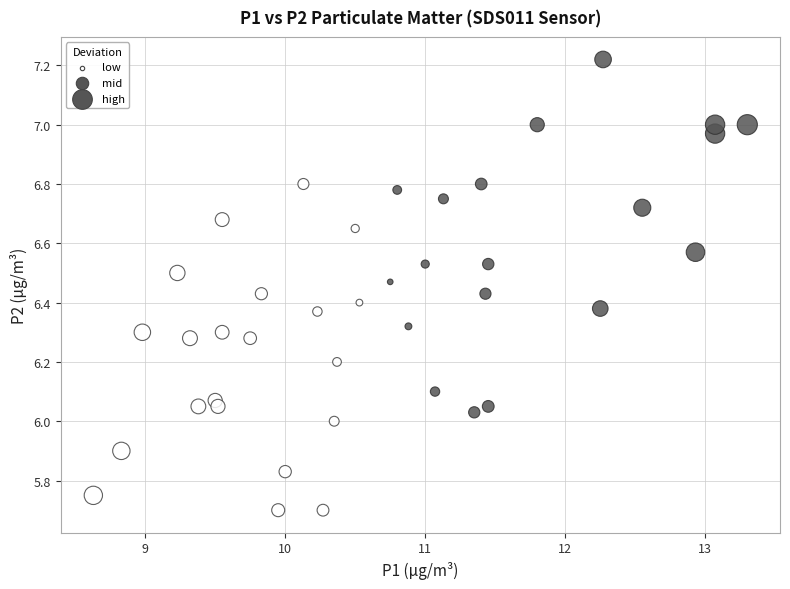

What is the range of Y values (max minus min)?

1.5